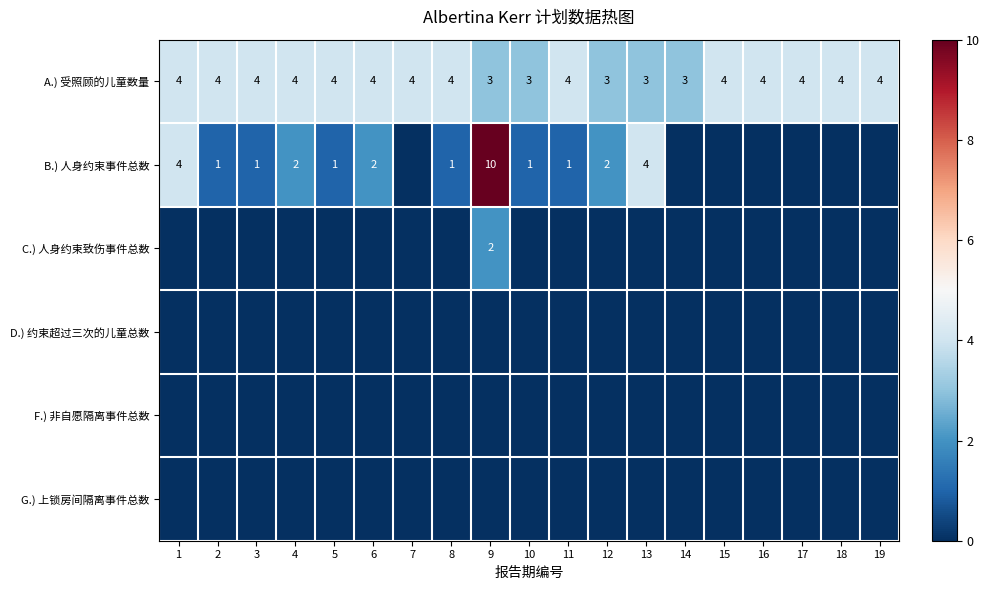

What is the sum of the B.) 人身约束事件总数 values at 4 and 12?

4